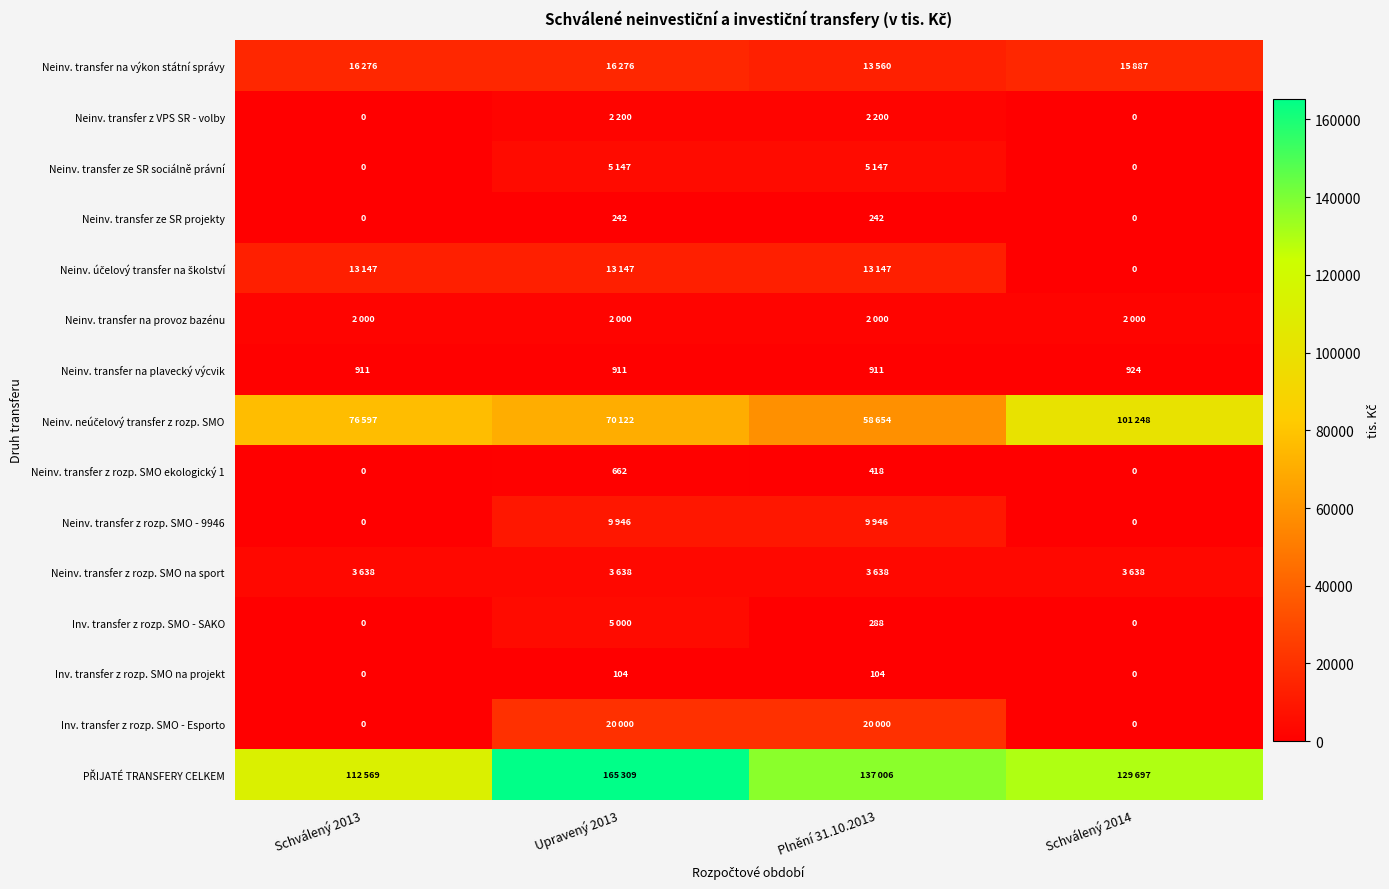

True or false: Neinv. transfer z rozp. SMO ekologický 1 has a value of 0 at Schválený 2013.

True